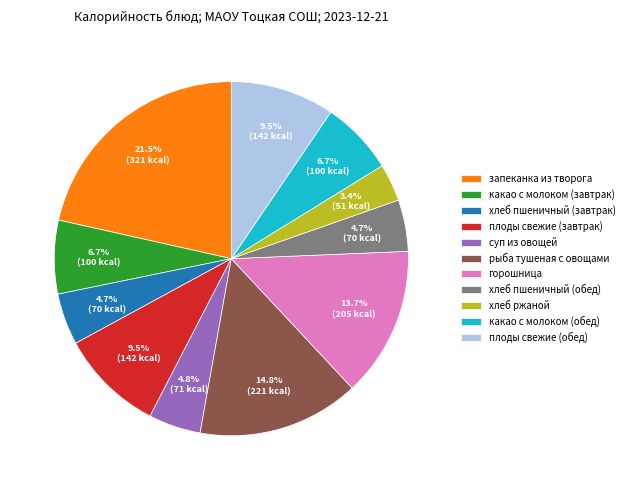

What is the ratio of the value at какао с молоком (завтрак) to the value at суп из овощей?

1.4